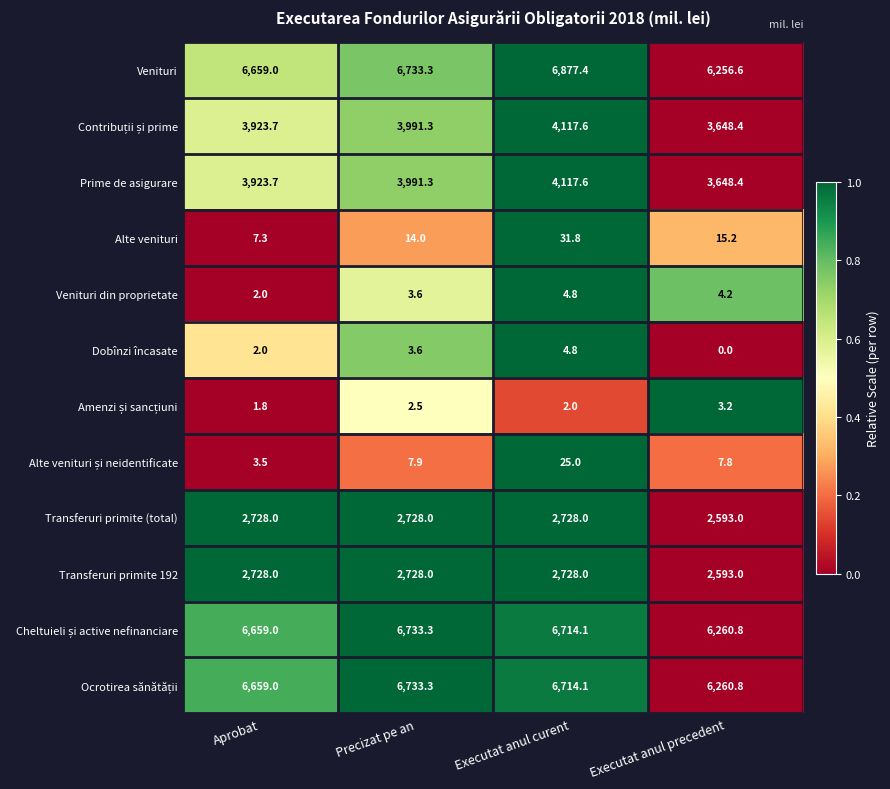

List the labels in order of Dobînzi încasate value, smallest first.

Executat anul precedent, Aprobat, Precizat pe an, Executat anul curent